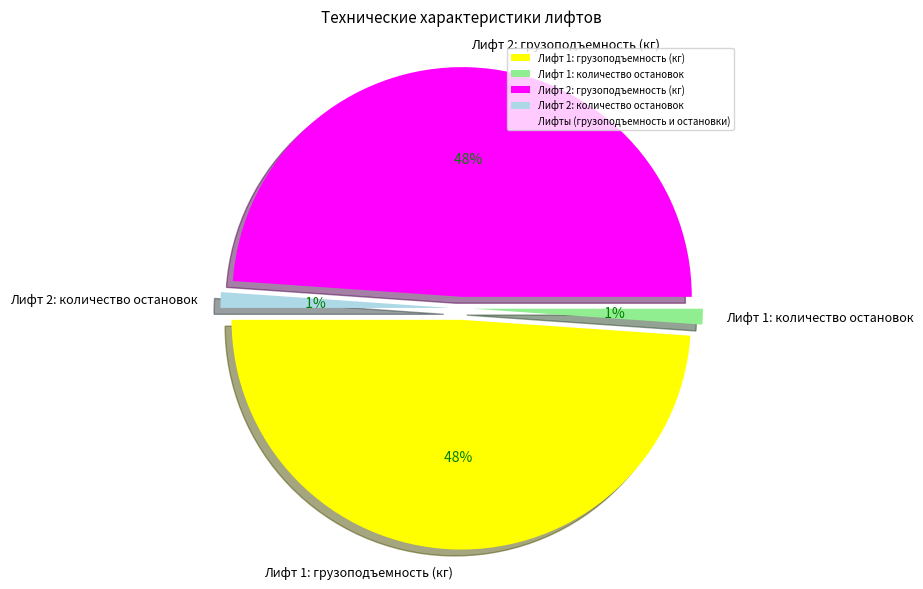

Is Лифт 2: количество остановок the majority of the pie?

No